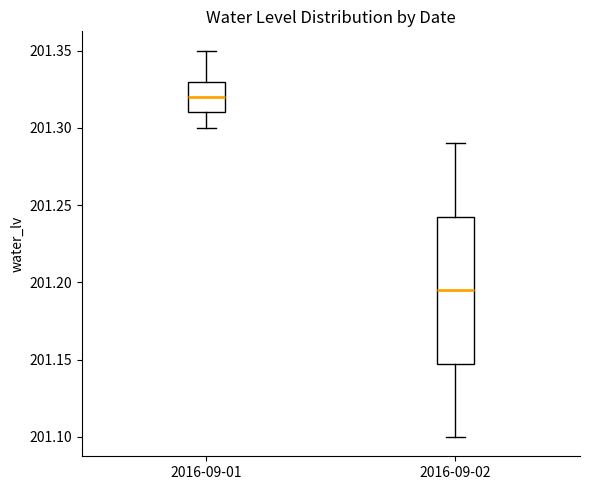

Which box's median line is the lowest?

2016-09-02